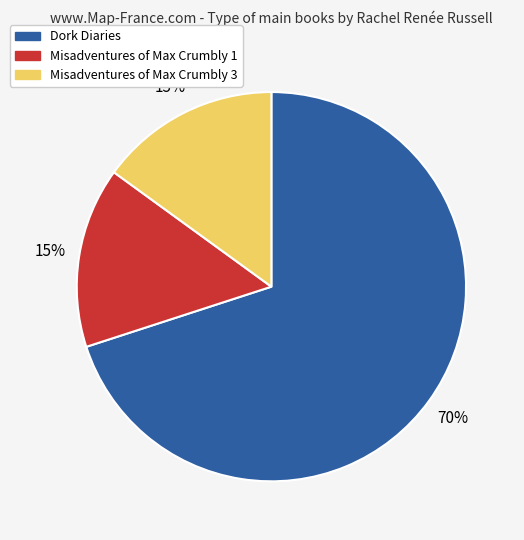

Does any single category account for the majority?

Yes